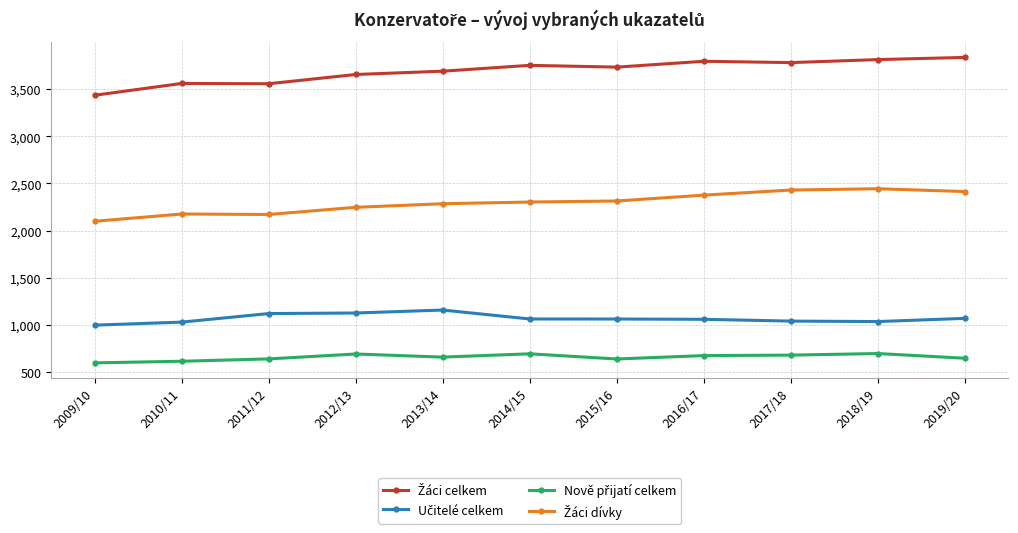

What is the label of the 8th point from the right?

2012/13